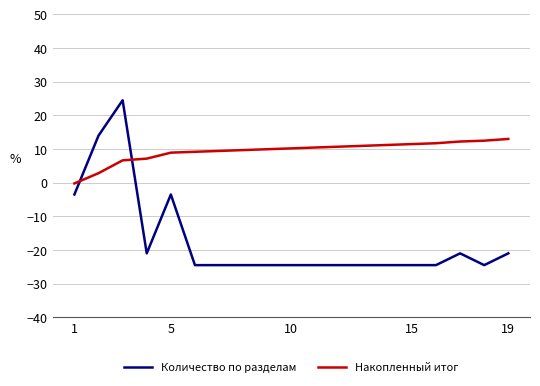

How many series are shown in this chart?

2